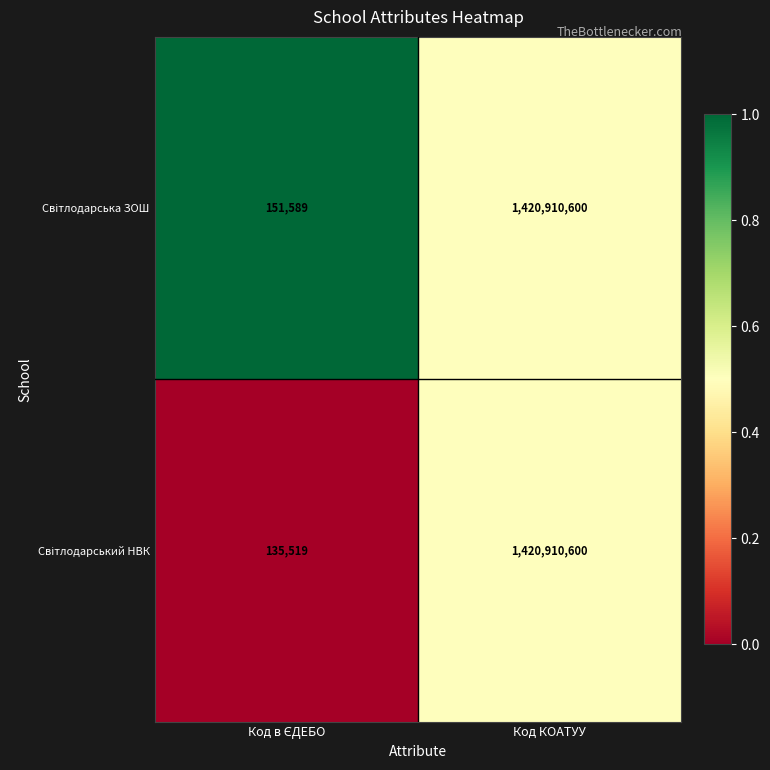

What is the greatest value displayed?

1420910600